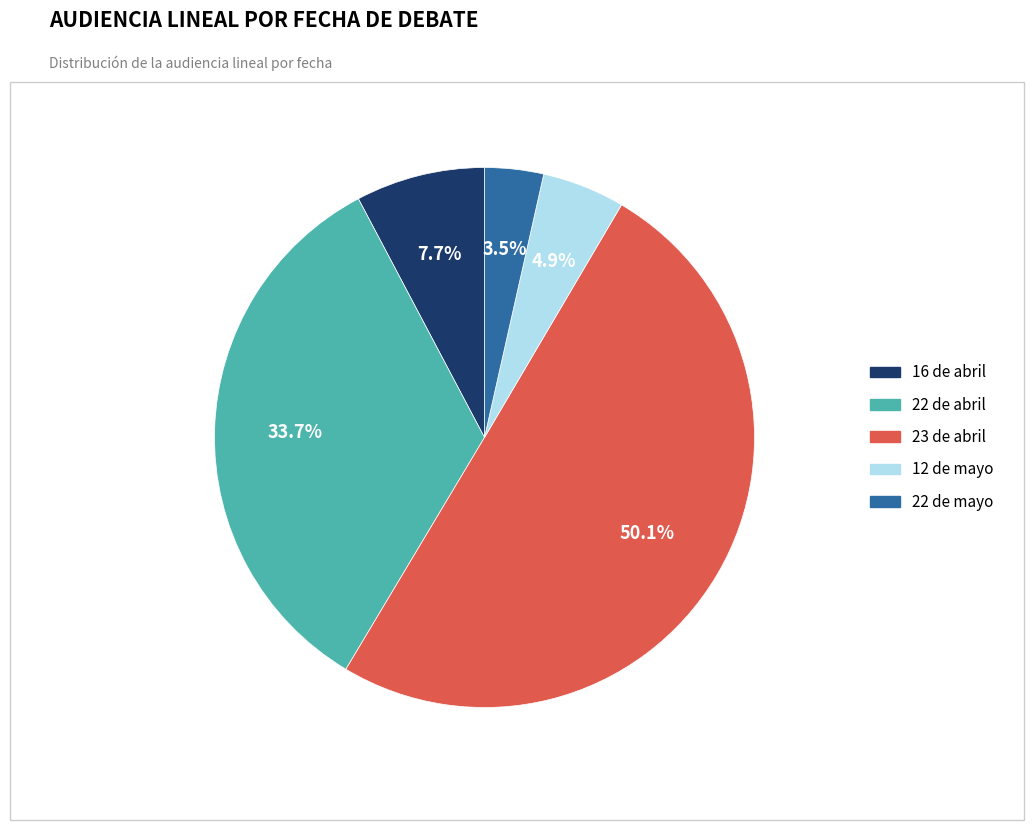

Which slice is the smallest?

22 de mayo